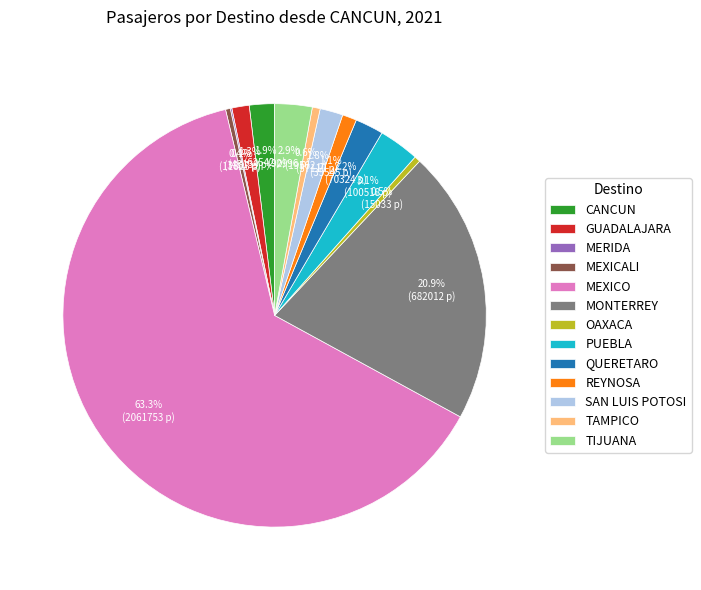

Which category has the biggest portion of the pie?

MEXICO